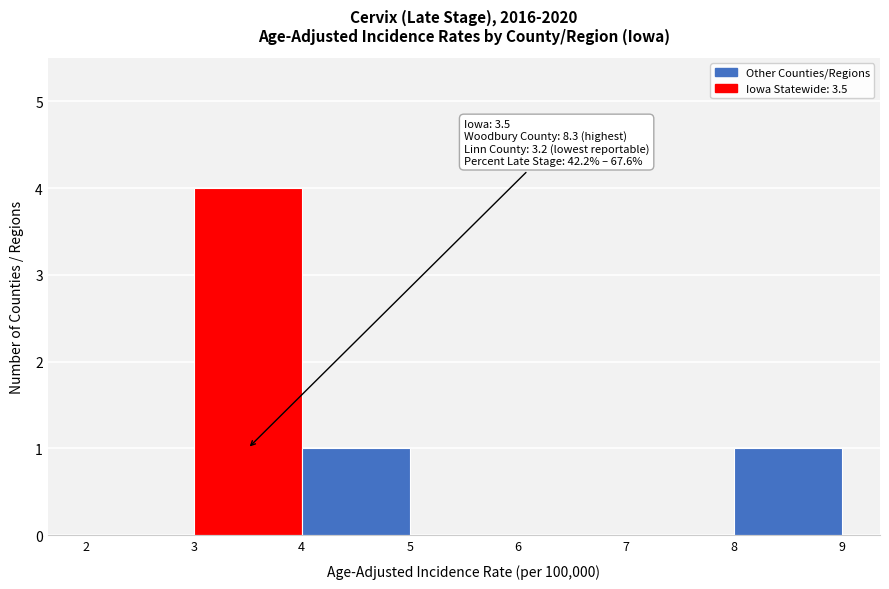

Over which range of the x-axis is the bar tallest?

3 to 4